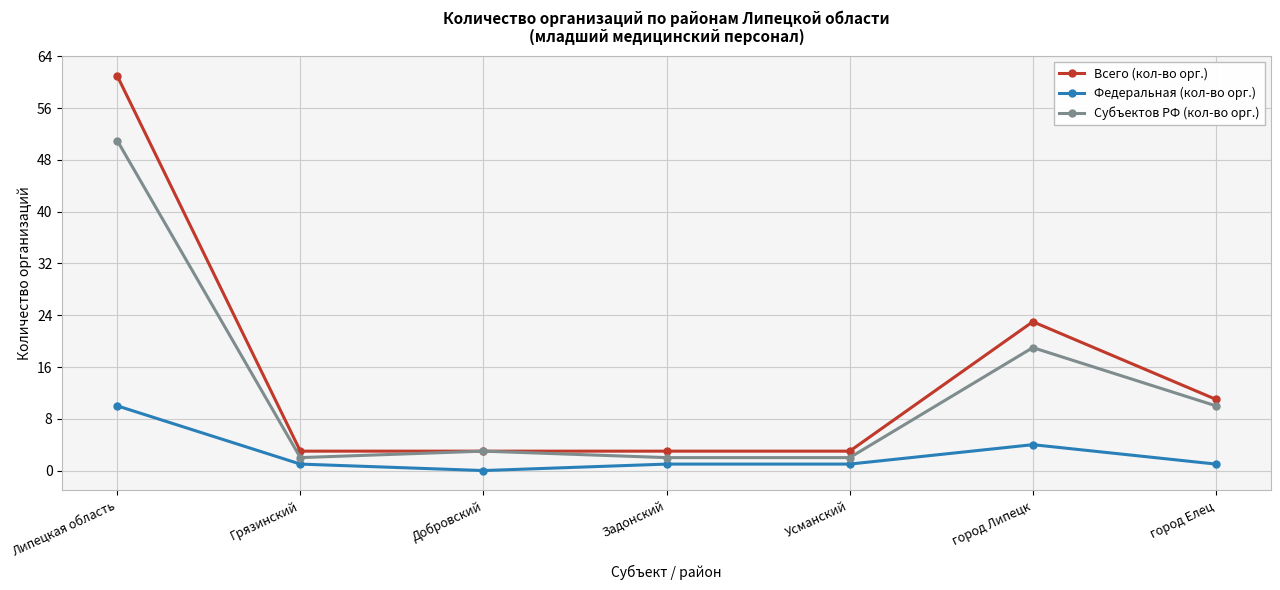

Where is Федеральная (кол-во орг.) nearest to the value 5?

город Липецк